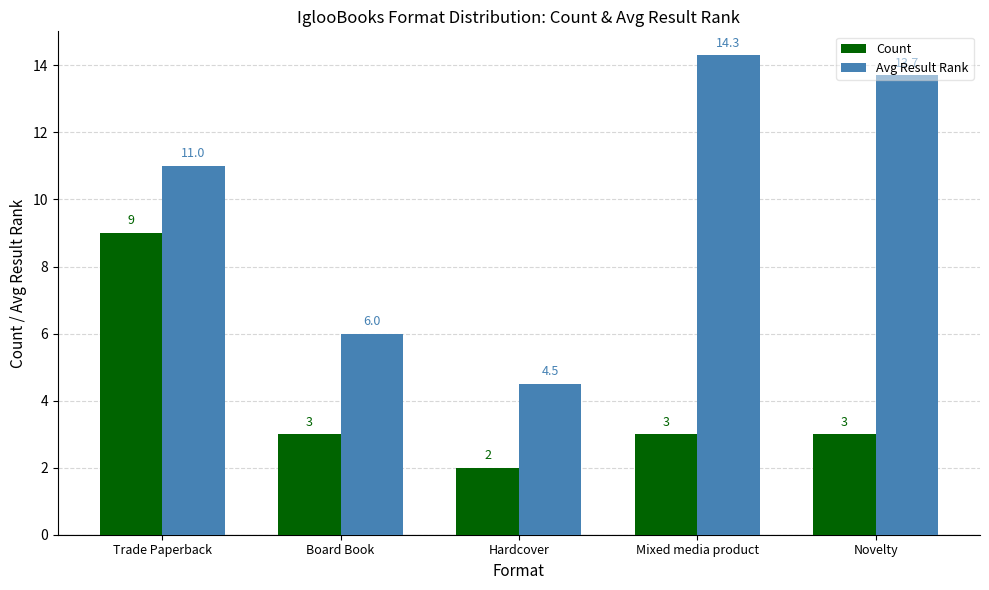

Reading right to left, what are all the values shown in this chart?

Count: 3.0	3.0	2.0	3.0	9.0
Avg Result Rank: 13.7	14.3	4.5	6.0	11.0